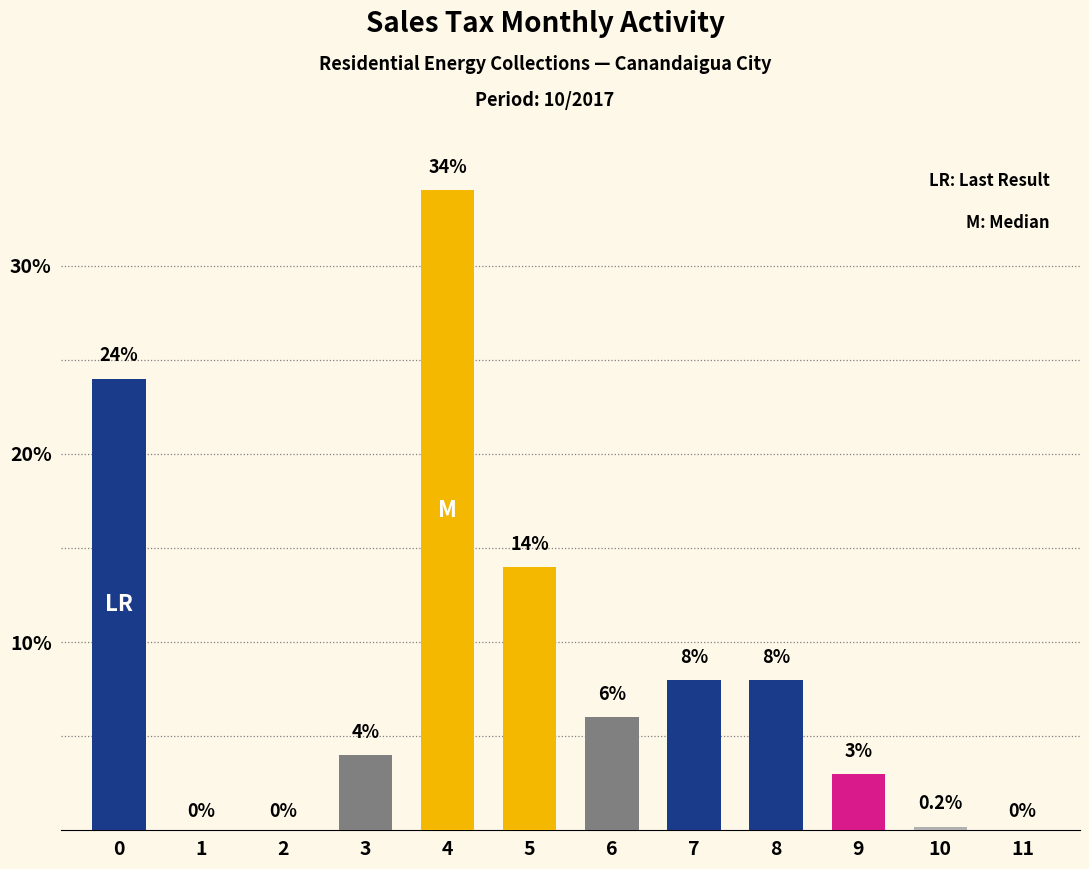

What value does the data have at 4?

34.0